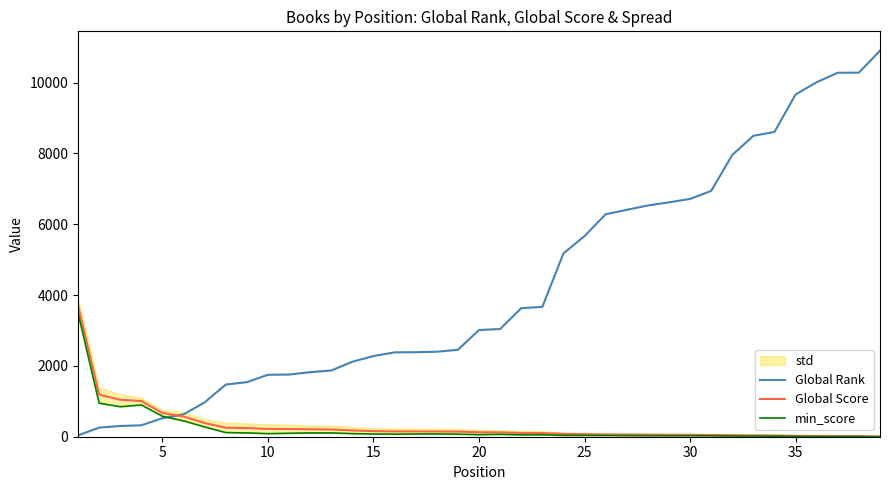

How many interior local valleys does the min_score series have?

6